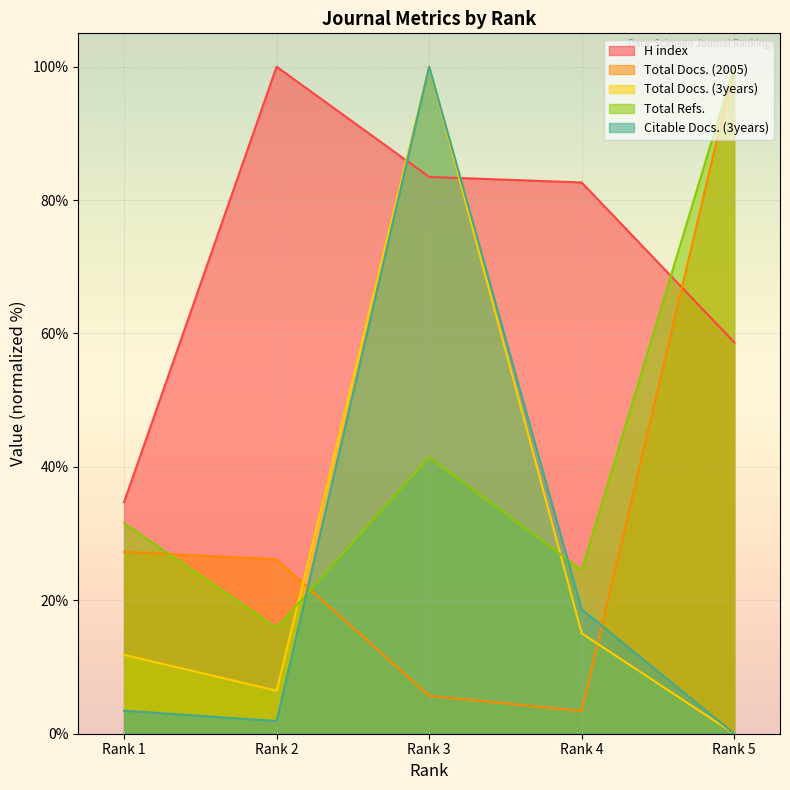

What is the value of the Total Docs. (2005) point at the 2nd from the left?

26.1